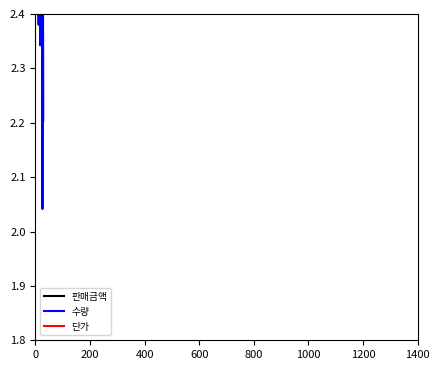

Is the value of 판매금액 at 400 greater than the value of 단가 at 600?

No